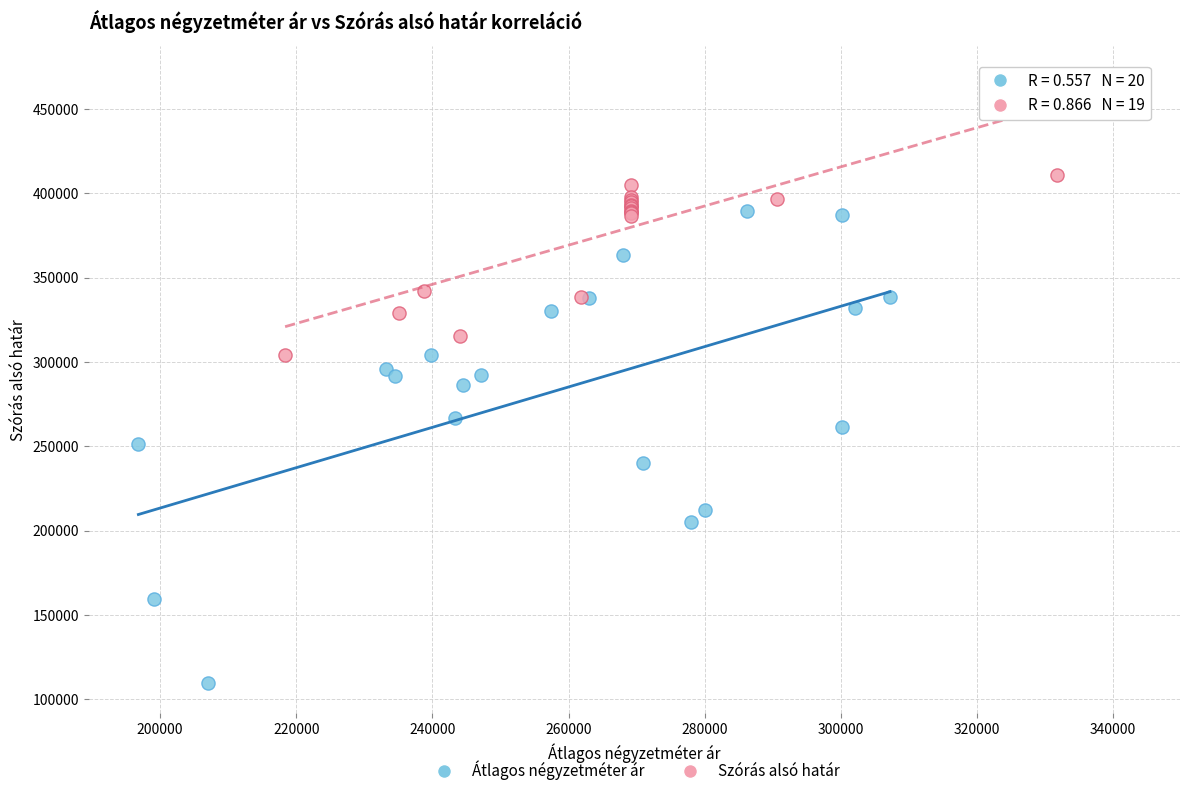

Which series has the widest spread of Y values?

Átlagos négyzetméter ár